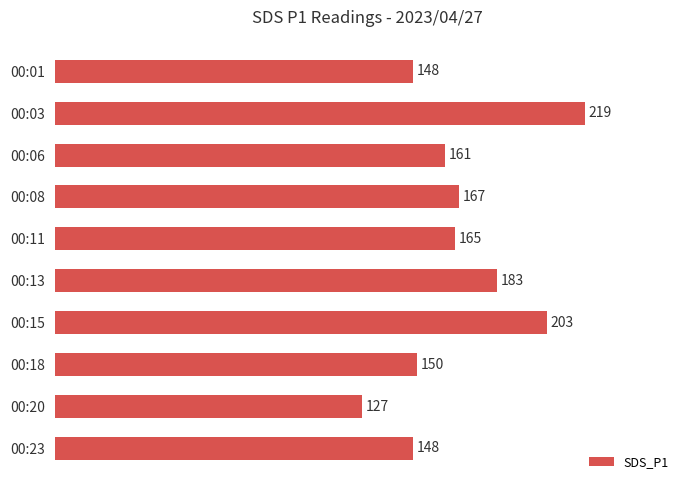

What is the maximum value shown in the chart?

218.8